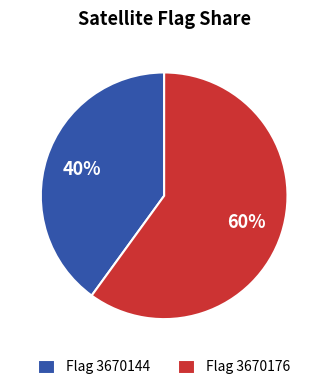

Approximately how many times larger is the value at Flag 3670144 compared to Flag 3670176?

0.7